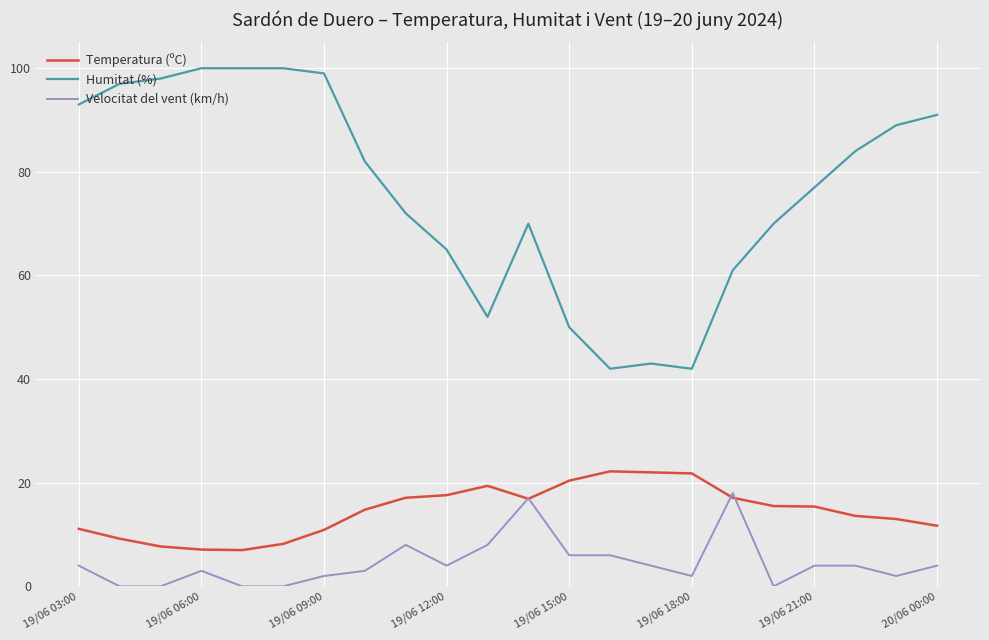

In Humitat (%), how many points are lower than both neighbors (excluding endpoints)?

3